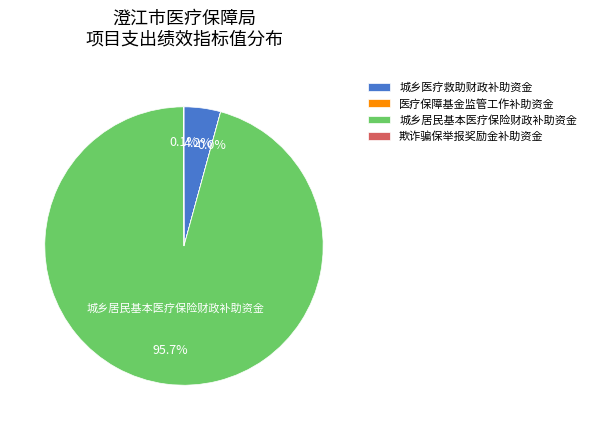

What is the largest slice in the pie chart?

城乡居民基本医疗保险财政补助资金